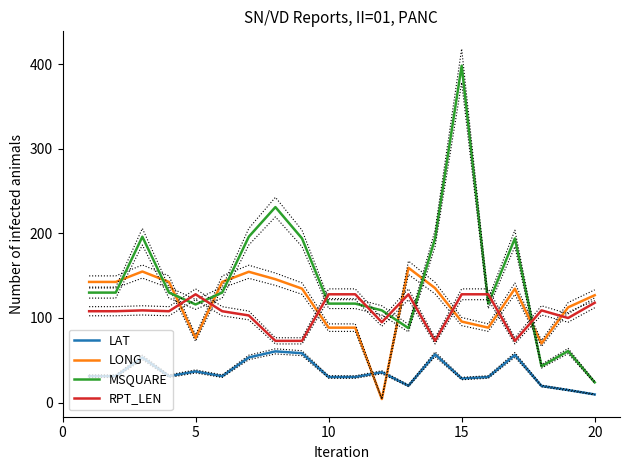

What is the maximum value for LONG?

159.3